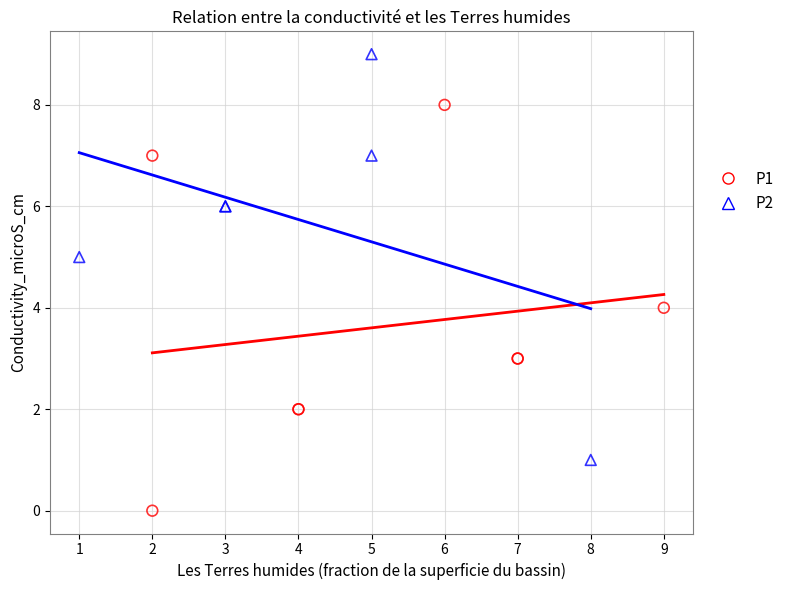

Which series reaches the maximum Y coordinate?

P2